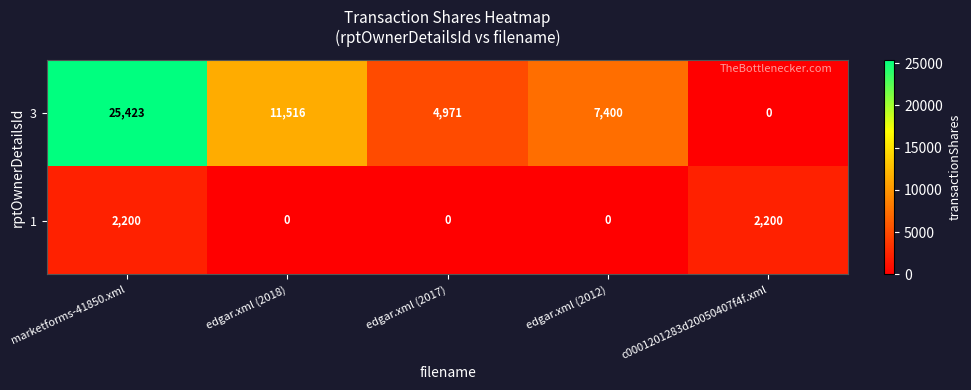

The value of 1 at edgar.xml (2017) is 0. True or false?

True